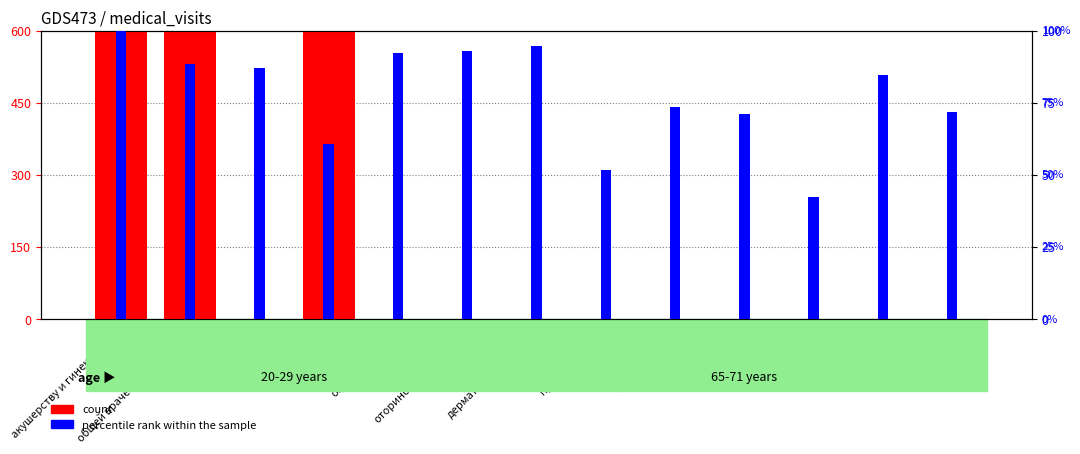

What is the label of the 5th bar from the right?

ревматологии